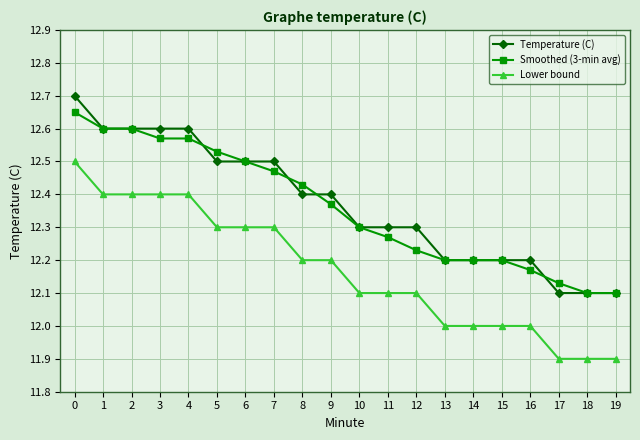

What is the total value across all series at 12?

36.6